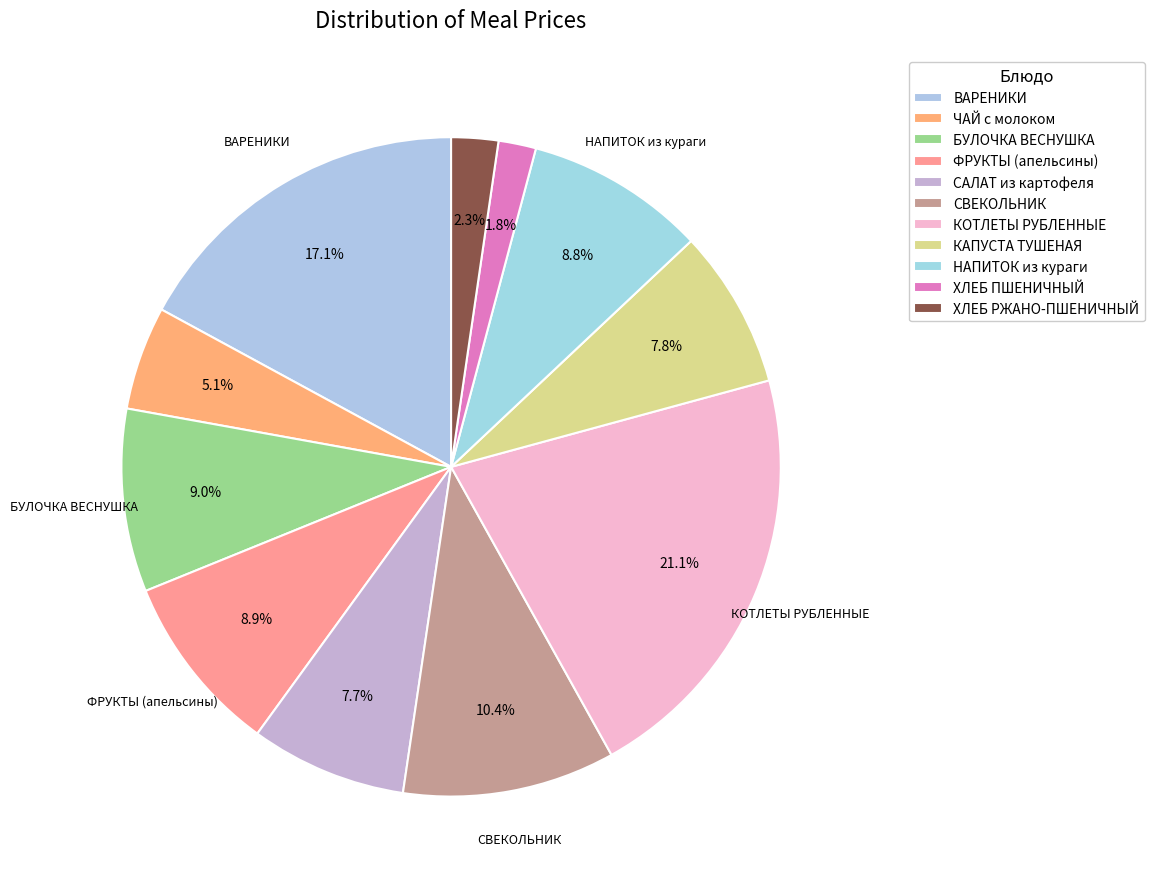

To the nearest percent, what is the combined percentage of КОТЛЕТЫ РУБЛЕННЫЕ and ХЛЕБ РЖАНО-ПШЕНИЧНЫЙ?

23%